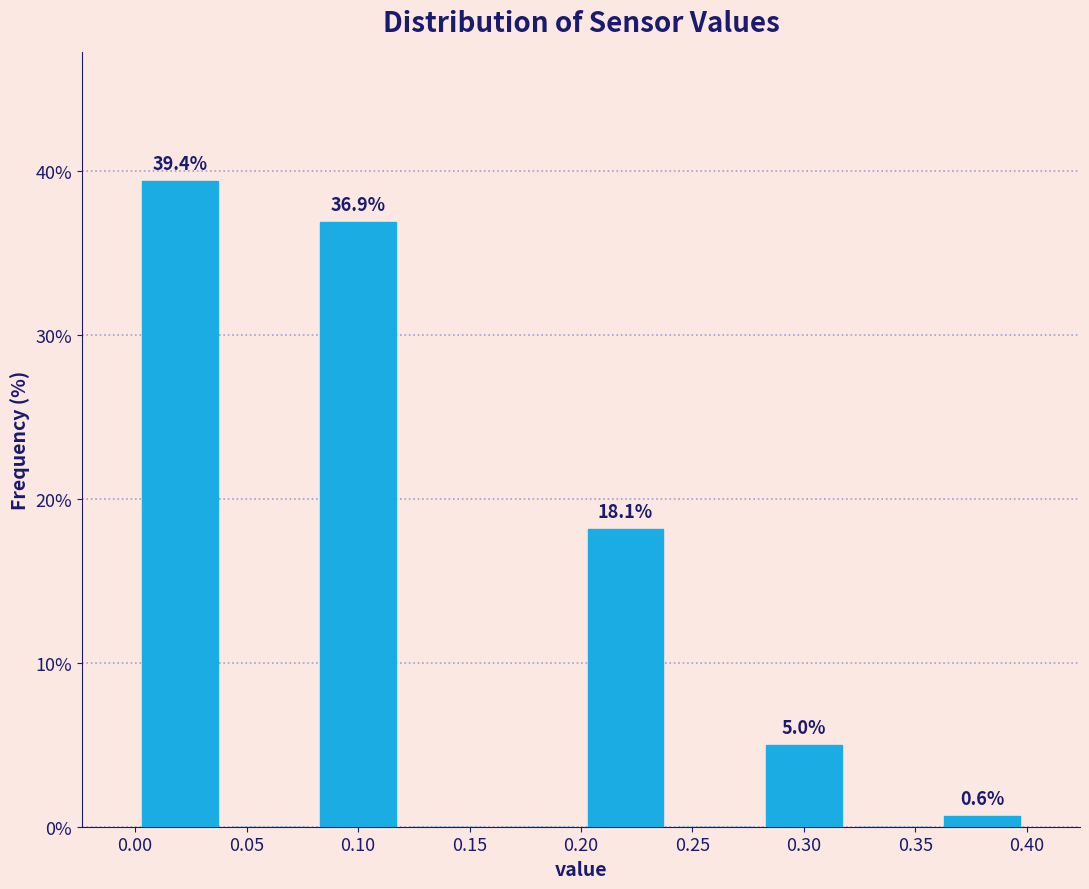

Which range on the x-axis has the tallest bar?

0.00 to 0.04